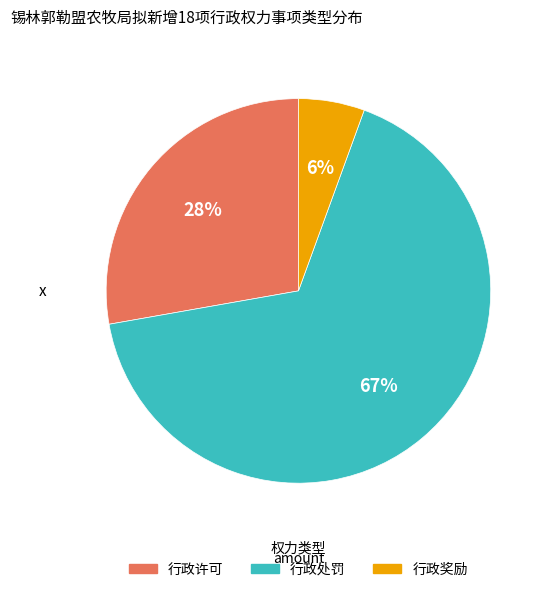

Which category accounts for the majority?

行政处罚